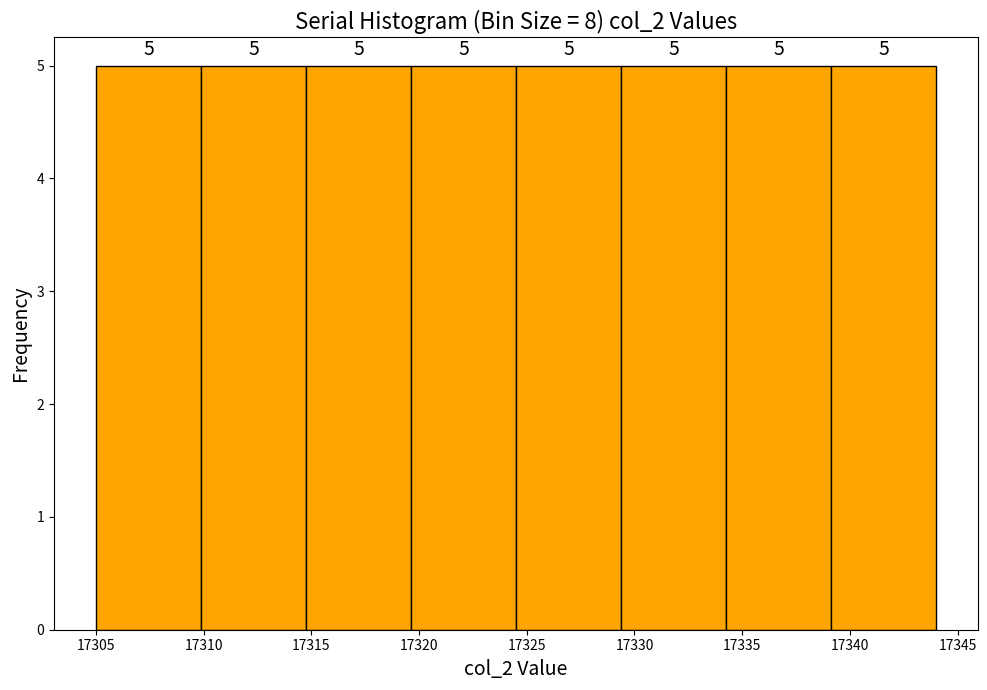

What is the height of the bar covering 17319.5 to 17324.5 on the x-axis? The bar edges are not printed on the chart, so give them approximately, as read against the axis.

5